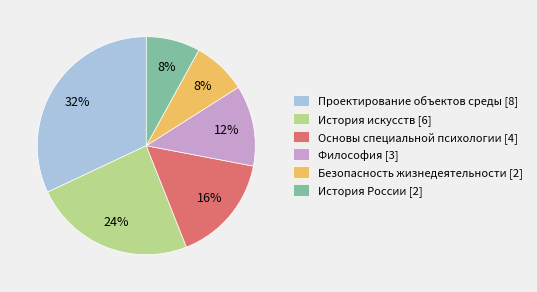

To the nearest percent, what is the difference between the Основы специальной психологии [4] and История искусств [6] slice percentages?

8%